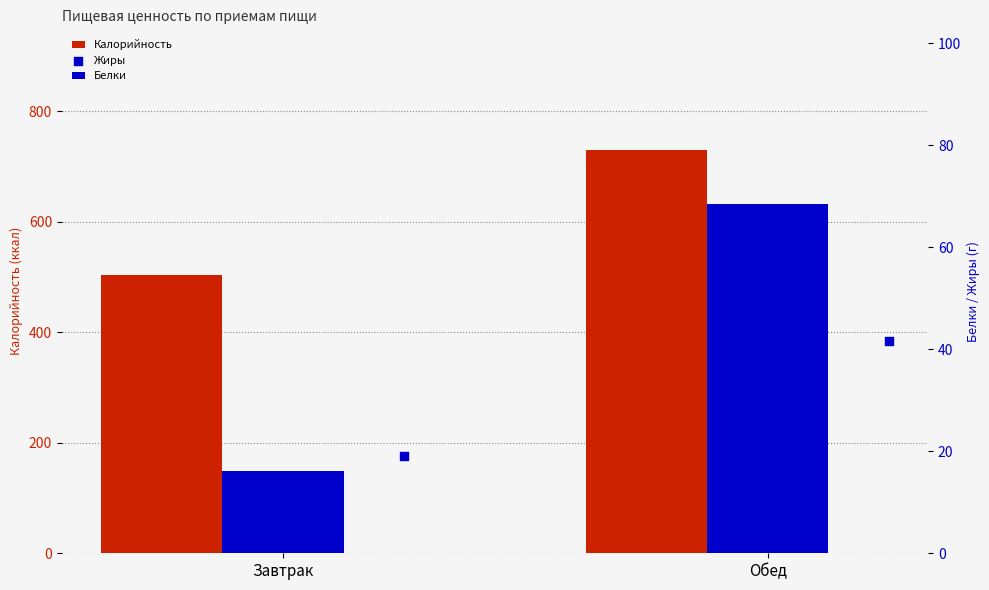

Which series reaches the maximum Y coordinate?

Калорийность